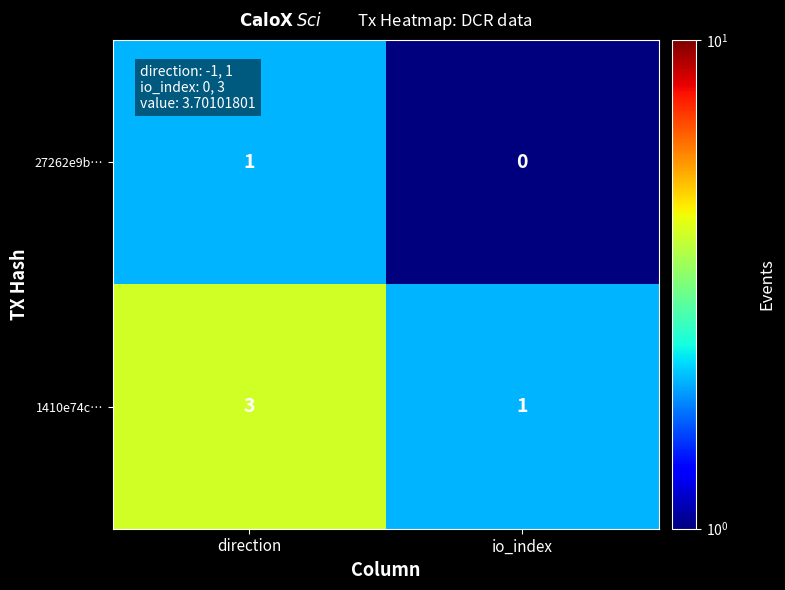

How many categories are shown in the chart?

2